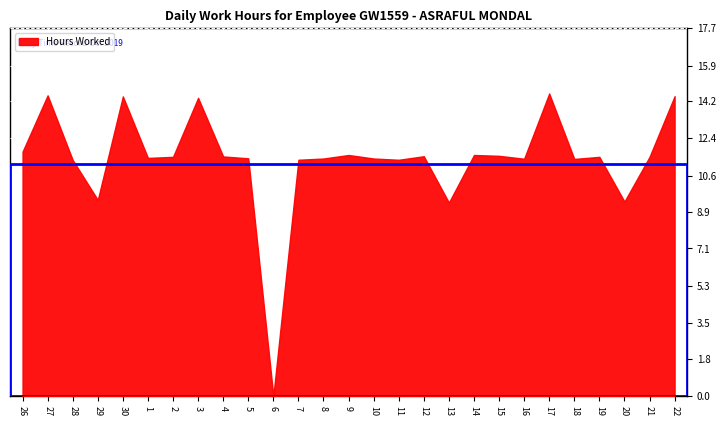

At which category does the data reach its first local valley?

29